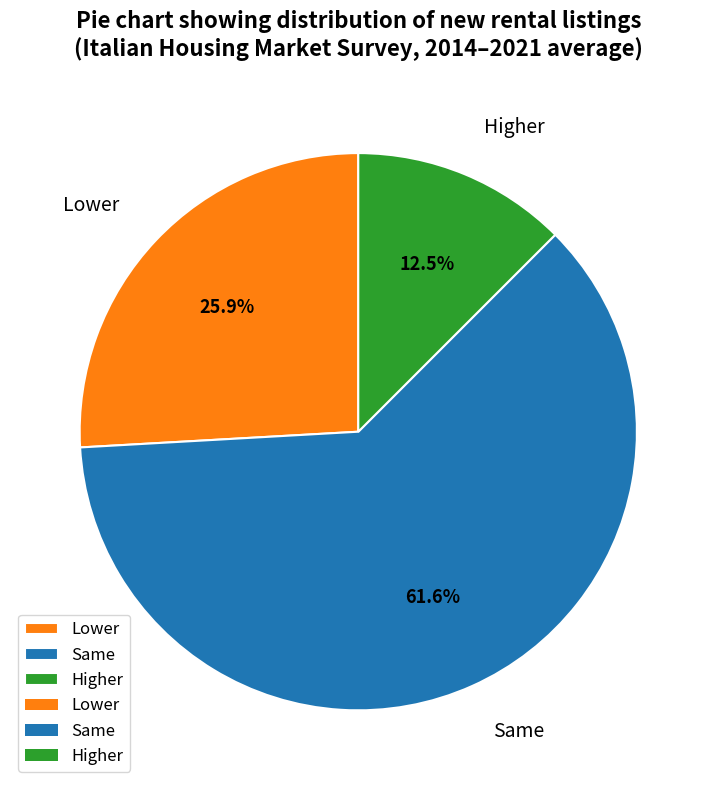

Approximately how many times larger is the value at Lower compared to Higher?

2.1